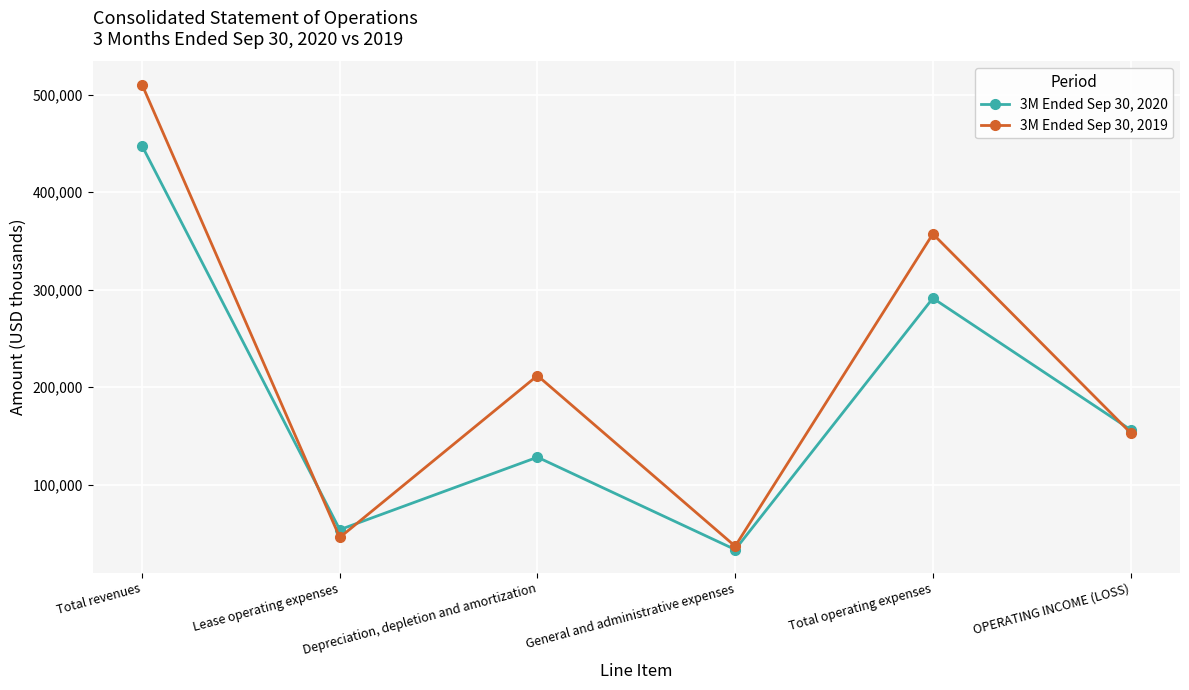

At which label does 3M Ended Sep 30, 2019 reach its peak?

Total revenues